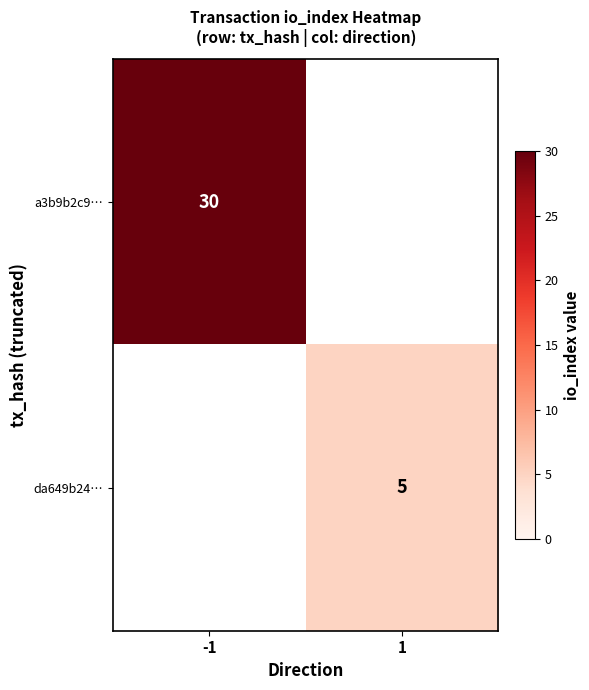

At which category does the chart reach its peak across all series?

-1